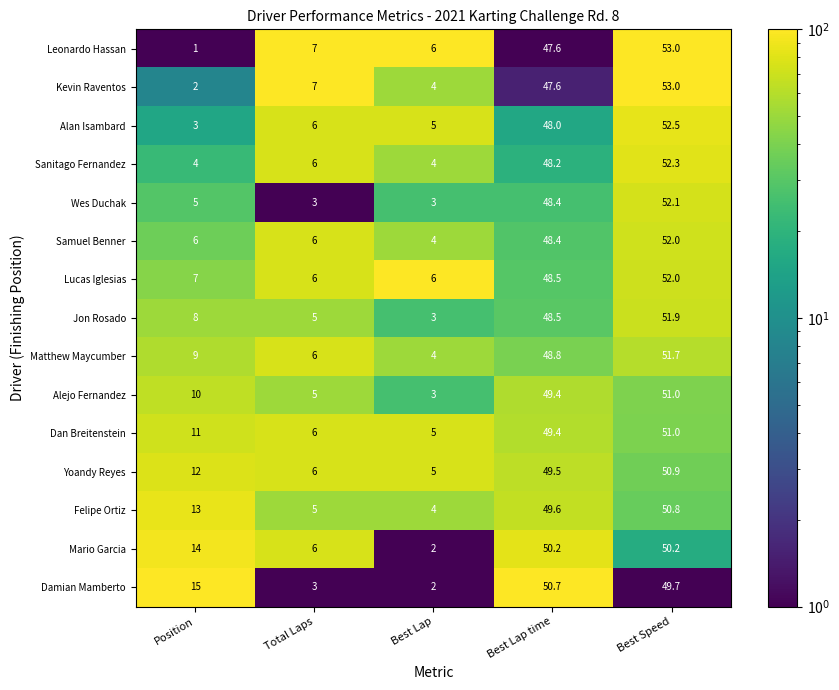

How many values in the Kevin Raventos series are below 7?

2